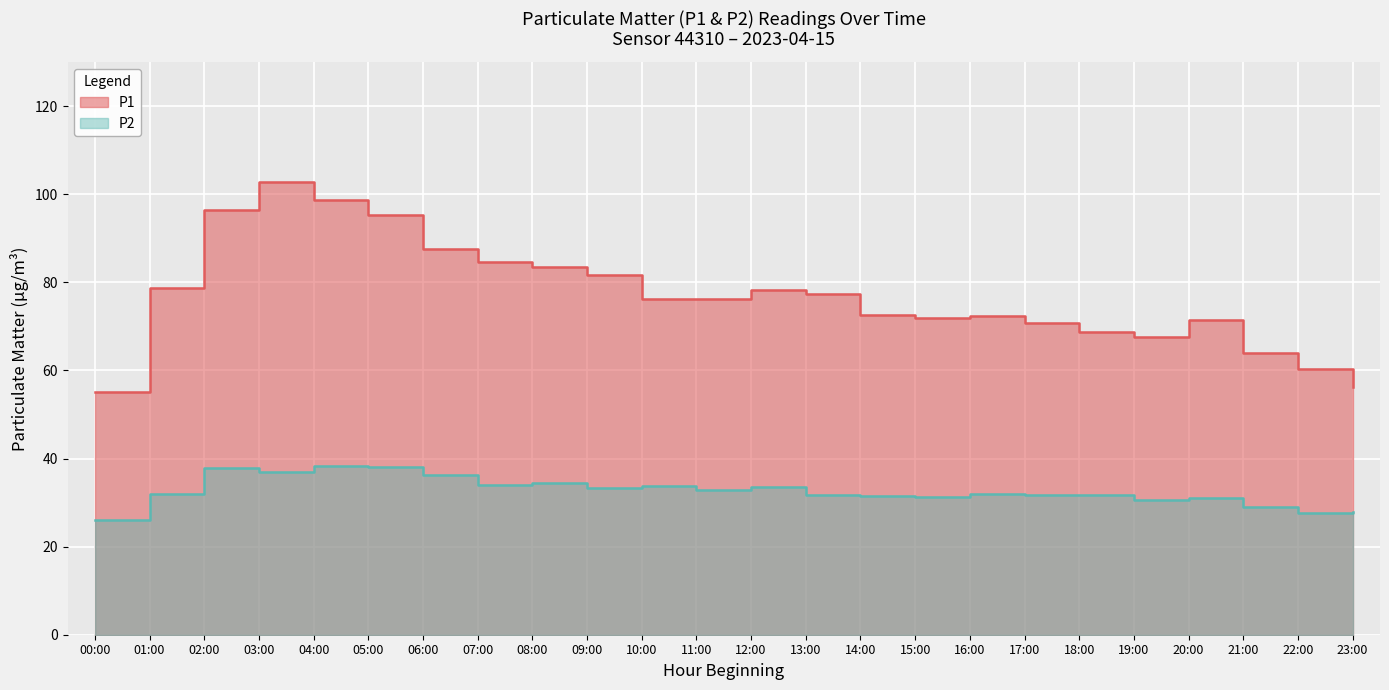

What is the difference between the maximum and second lowest values in the P1 series?

46.5